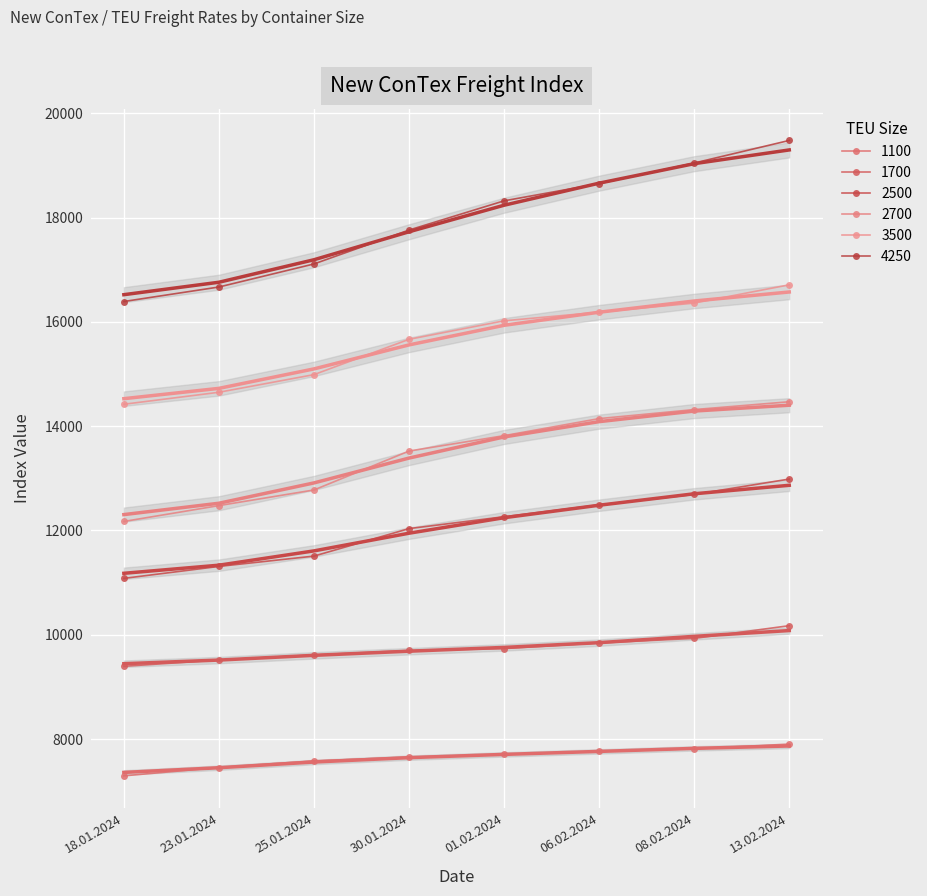

What is the greatest value displayed?

19478